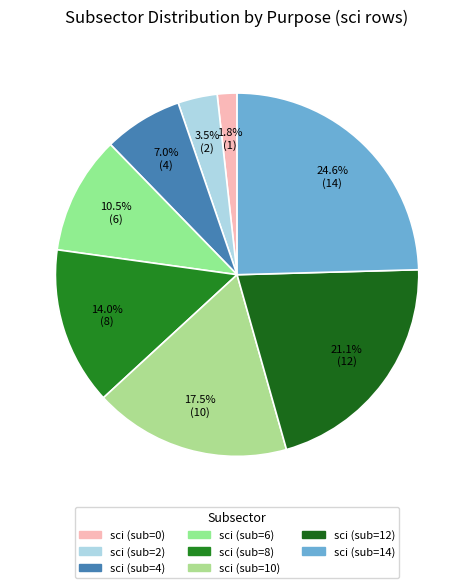

Rank the categories by value from highest to lowest.

sci_14, sci_12, sci_10, sci_8, sci_6, sci_4, sci_2, sci_0